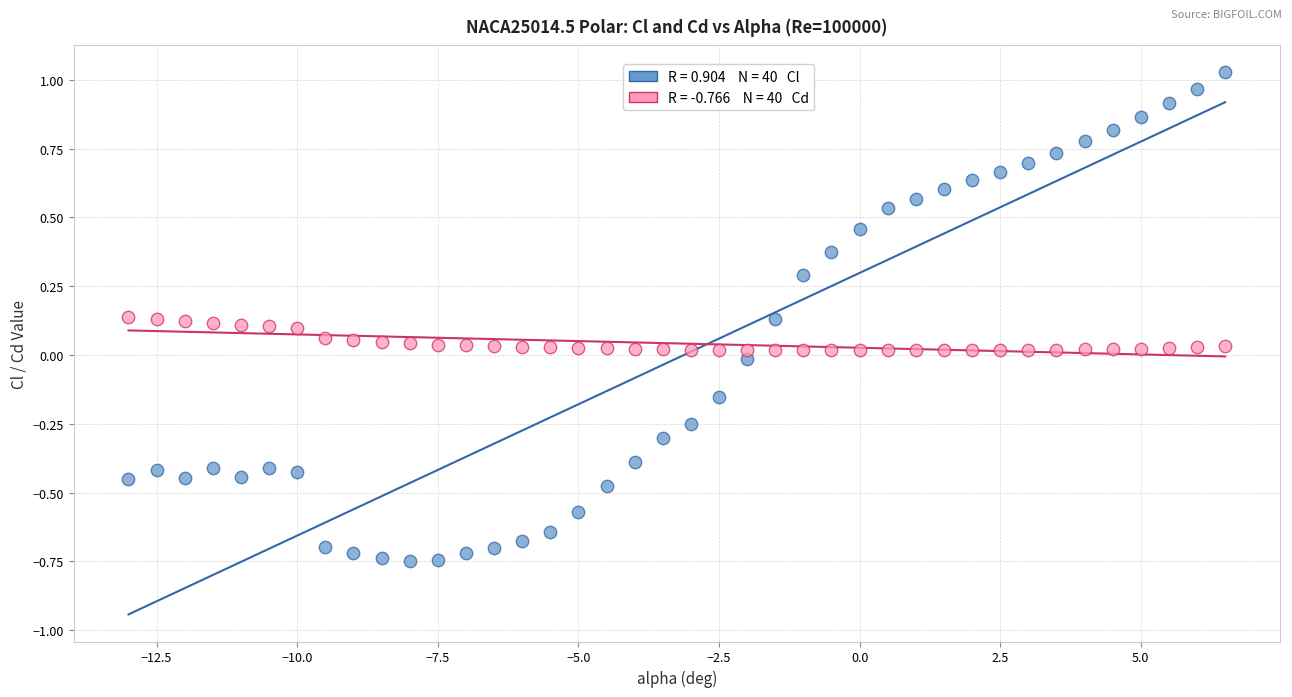

Across all data points, what is the range of X values (max minus min)?

19.5